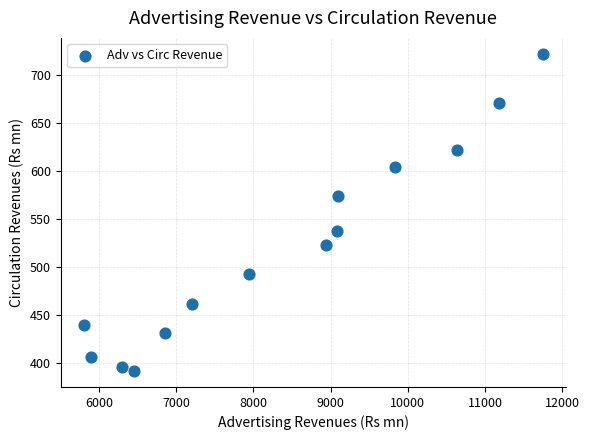

What is the range of Y values (max minus min)?

330.6